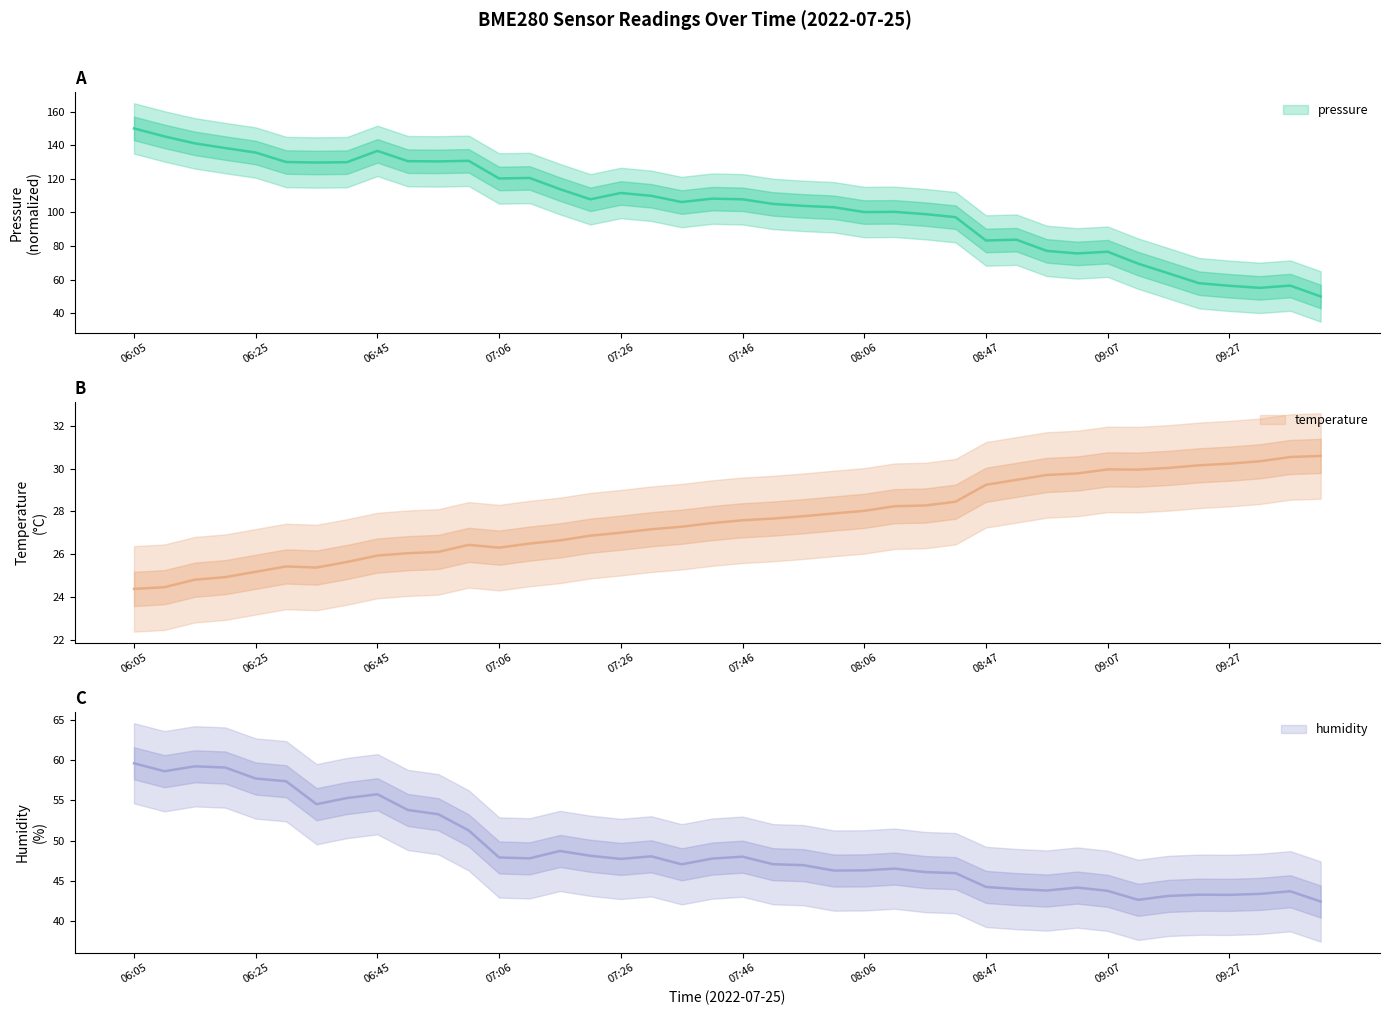

Is this an area chart (filled region under the line)?

No